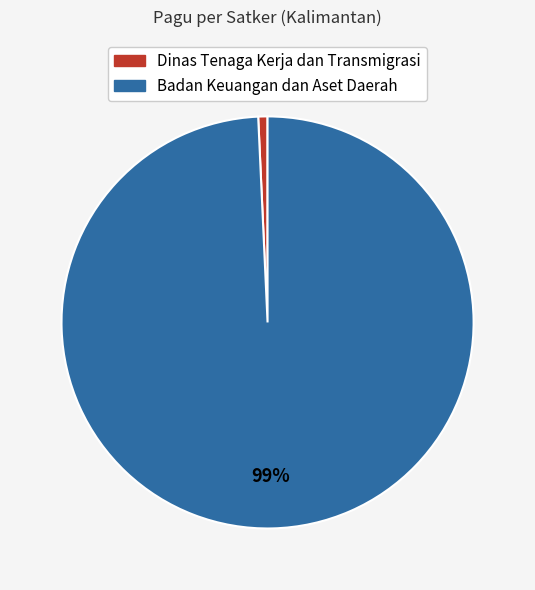

Does any single category account for the majority?

Yes